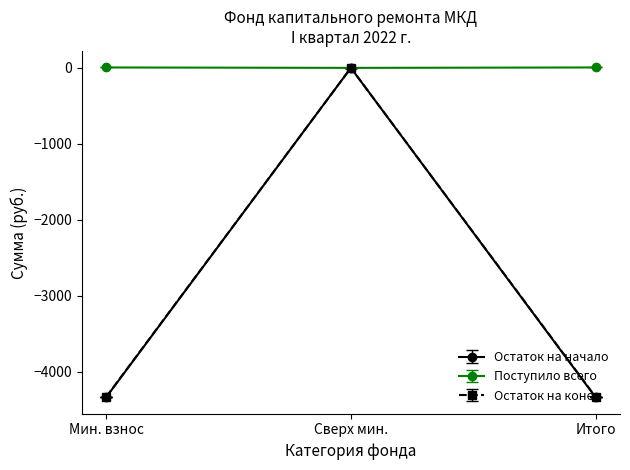

Is it true that Остаток на конец equals 1820.0 at Сверх мин.?

False